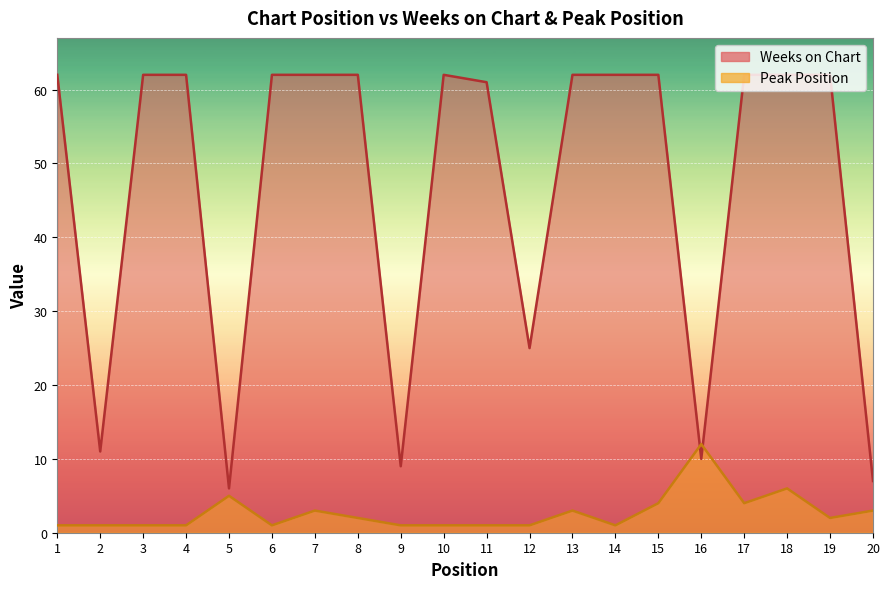

True or false: Peak Position has a value of 0 at 4.

False